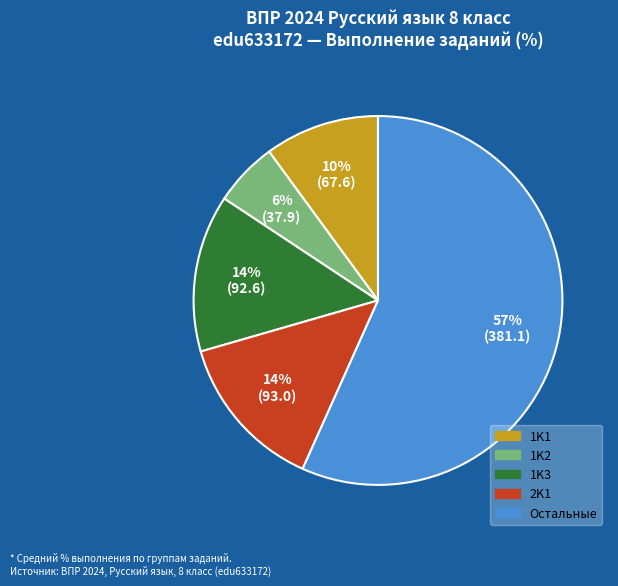

To the nearest percent, what is the average slice percentage?

20%